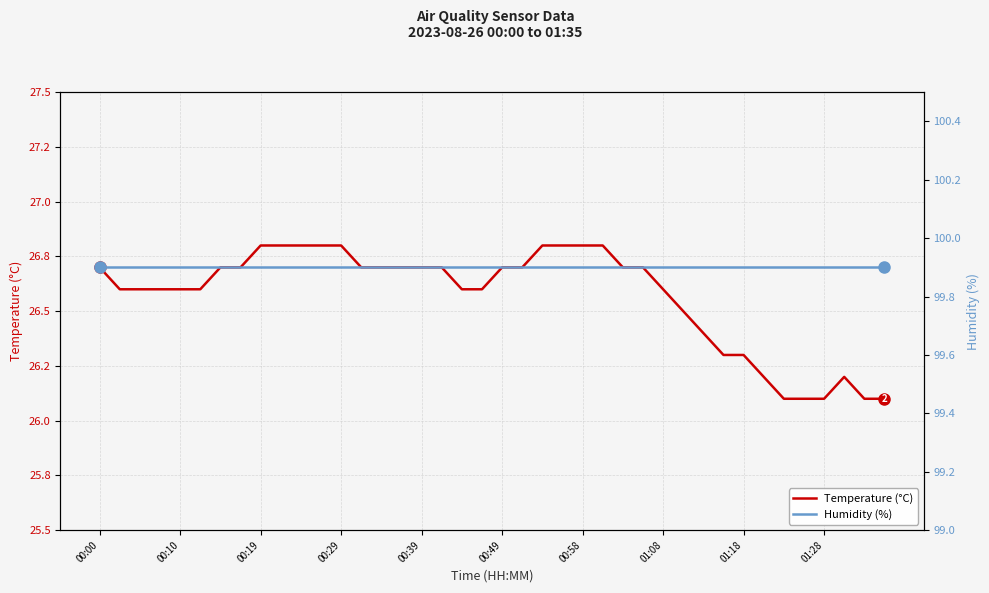

Is the value of Temperature (°C) at 00:58 greater than the value of Humidity (%) at 00:29?

No